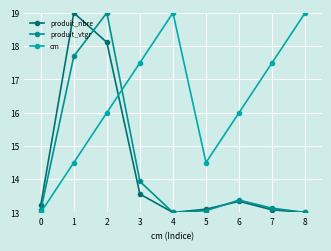

Where do produit_nbre and produit_vtgr first cross each other?

1 and 2